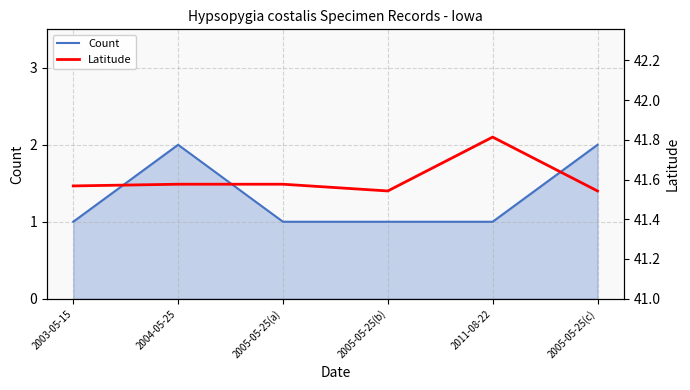

List the series in order of their peak value, highest first.

Latitude, Count